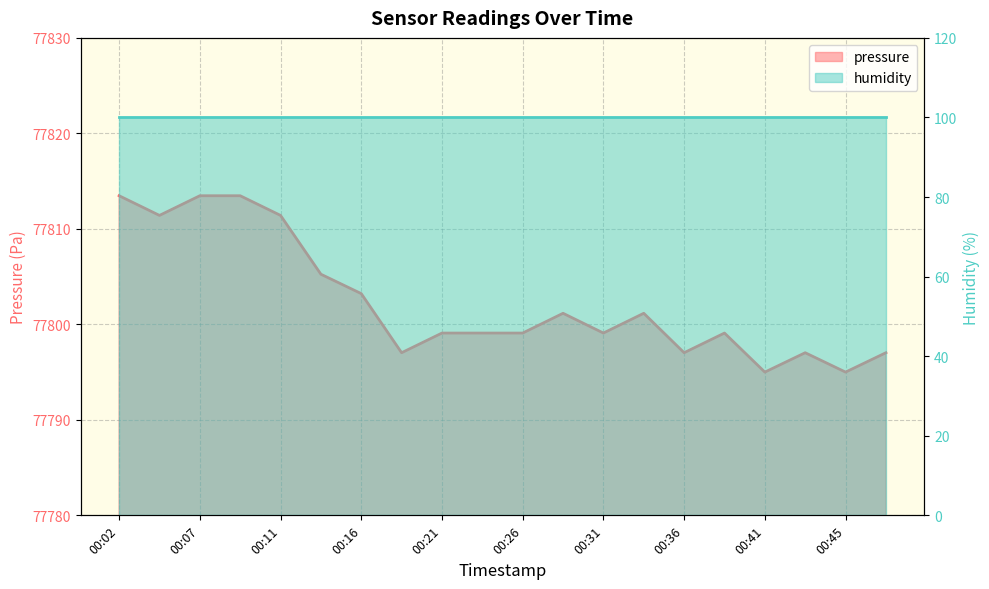

True or false: the data shows 104276.0 at 00:43.

False